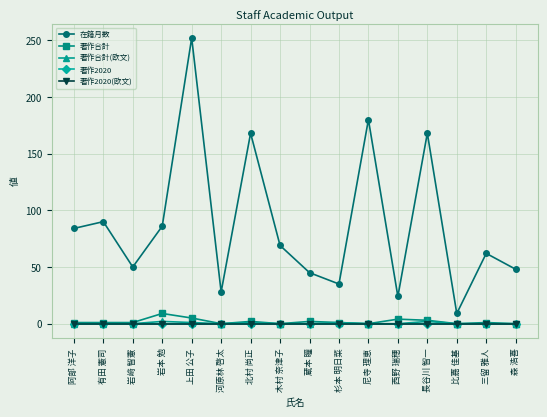

Which category has the highest value in the 著作2020(欧文) series?

阿部 洋子